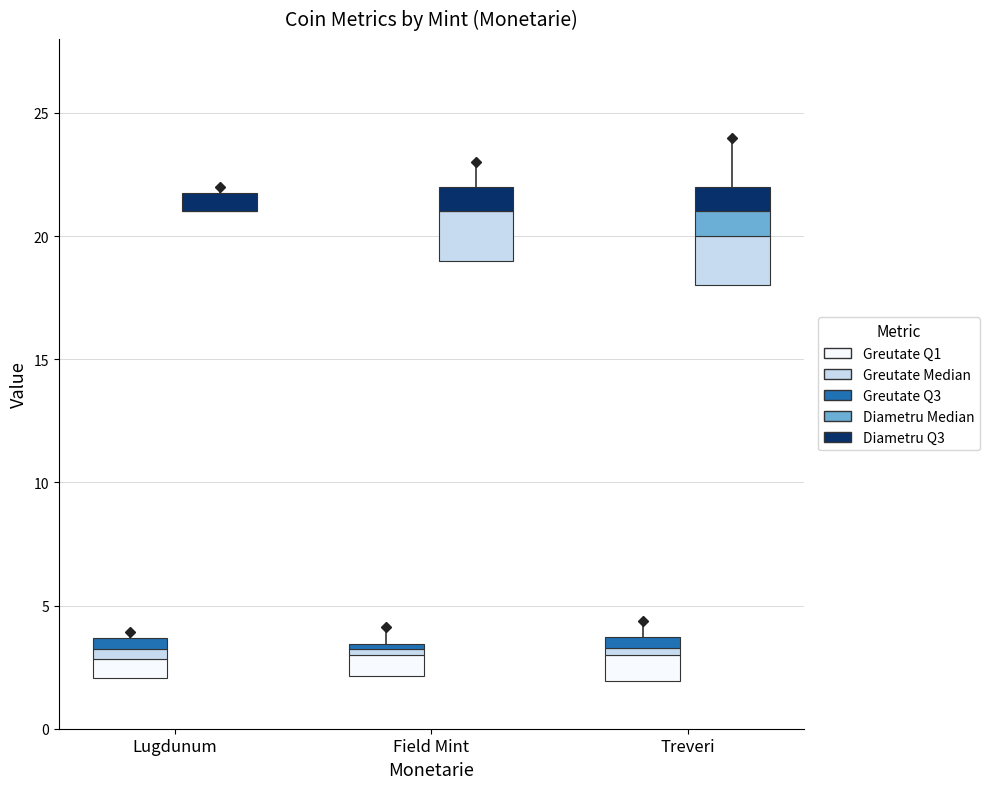

True or false: Greutate has a value of 3.1 at 19.

True